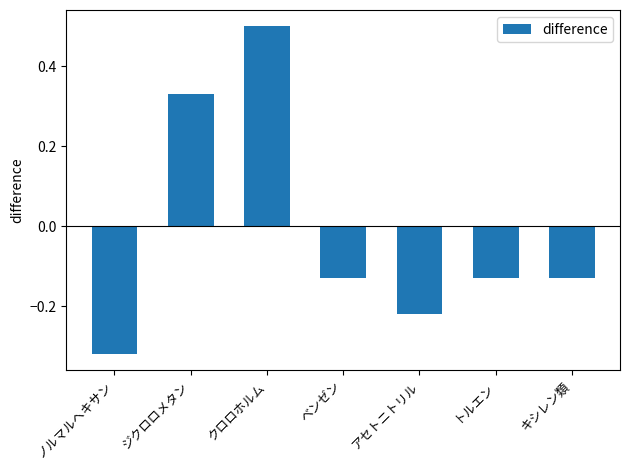

How many categories are shown in the chart?

7